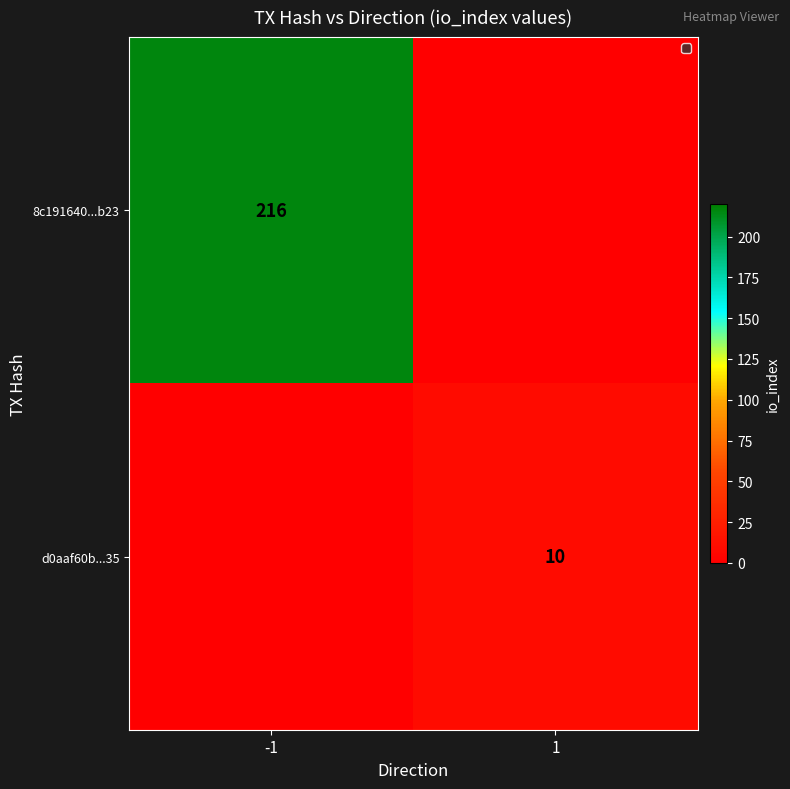

At which label does d0aaf60b...35 reach its peak?

-1